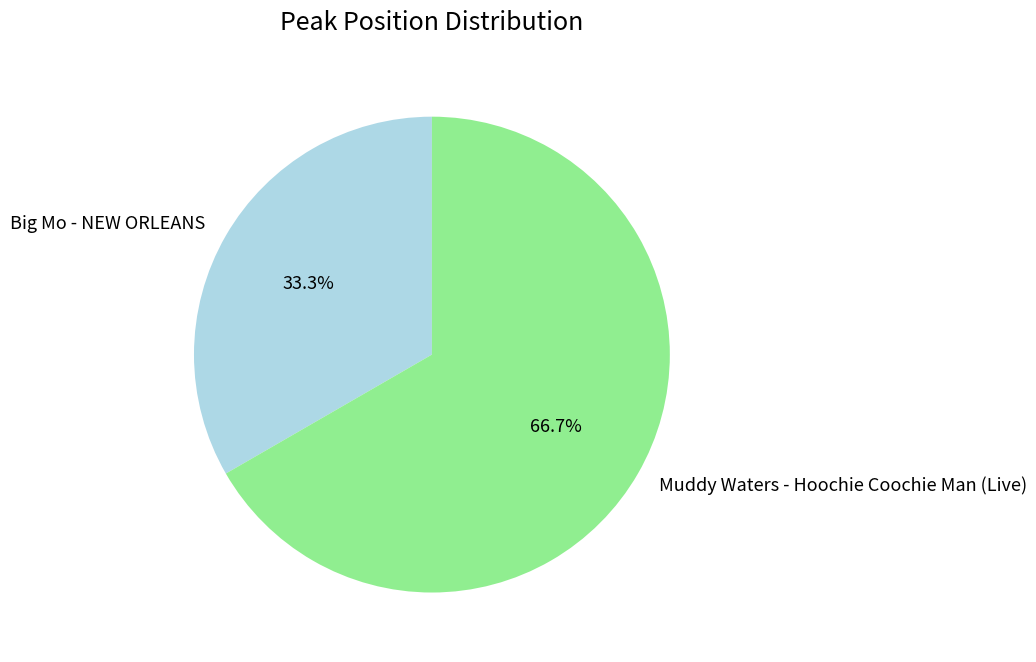

What is the total percentage of Muddy Waters - Hoochie Coochie Man (Live) and Big Mo - NEW ORLEANS?

100.0%